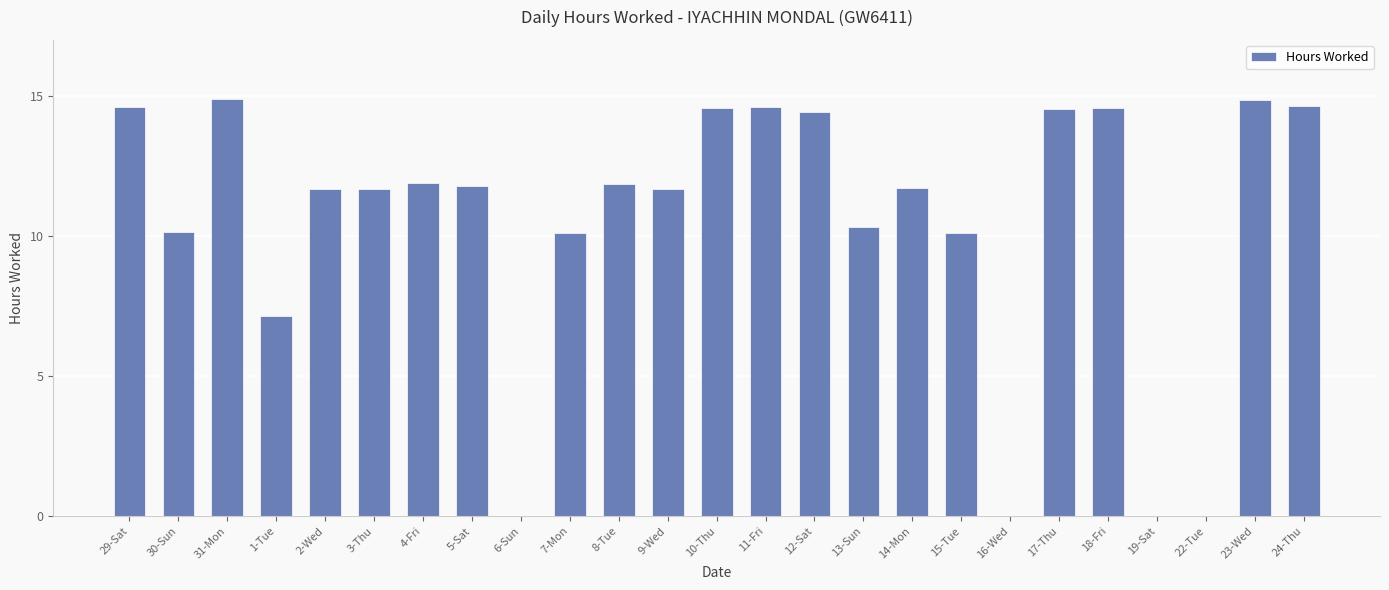

True or false: the data shows 14.6 at 18-Fri.

True